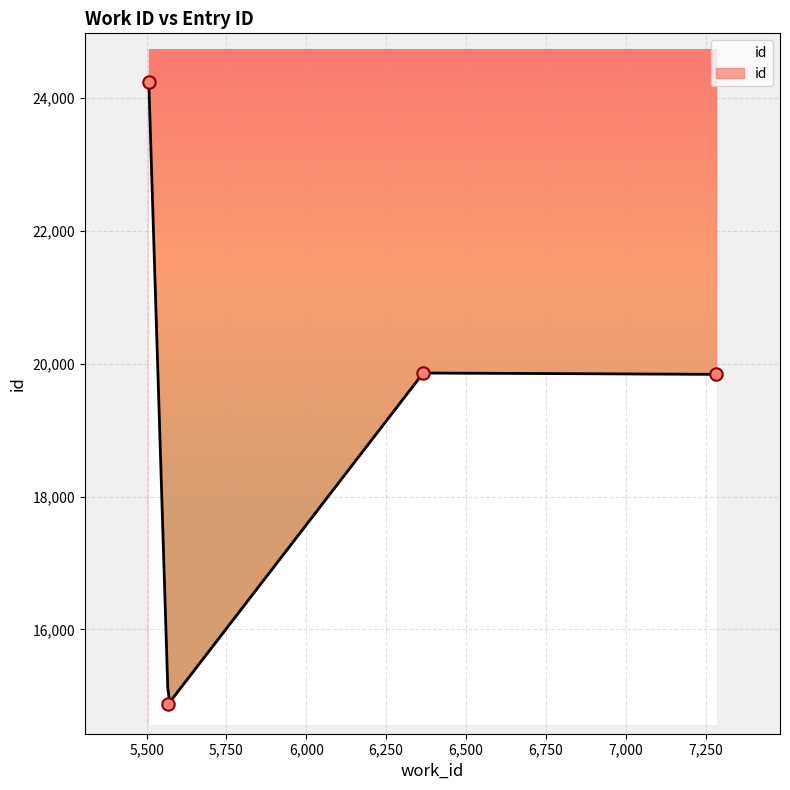

What is the change in value from 5568 to 6366?

+4982